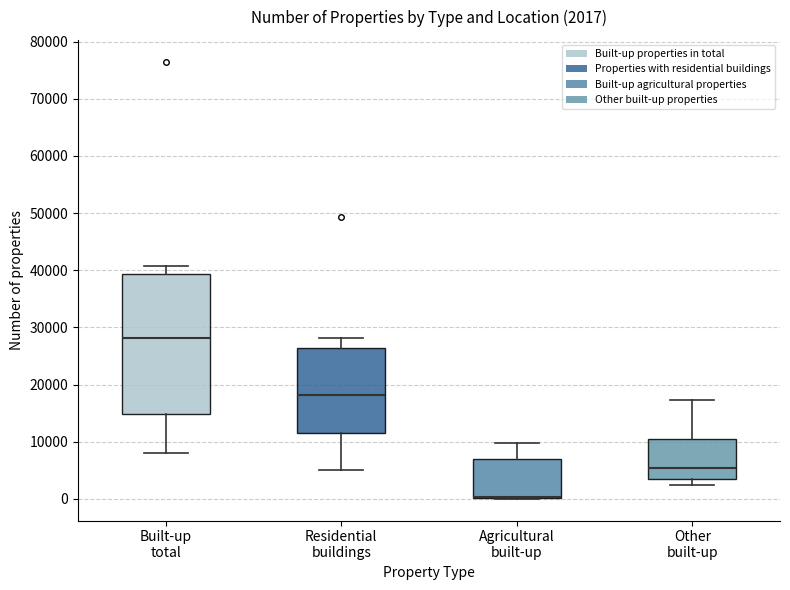

Which box is the tallest, from its lower edge to its upper edge?

Built-up total